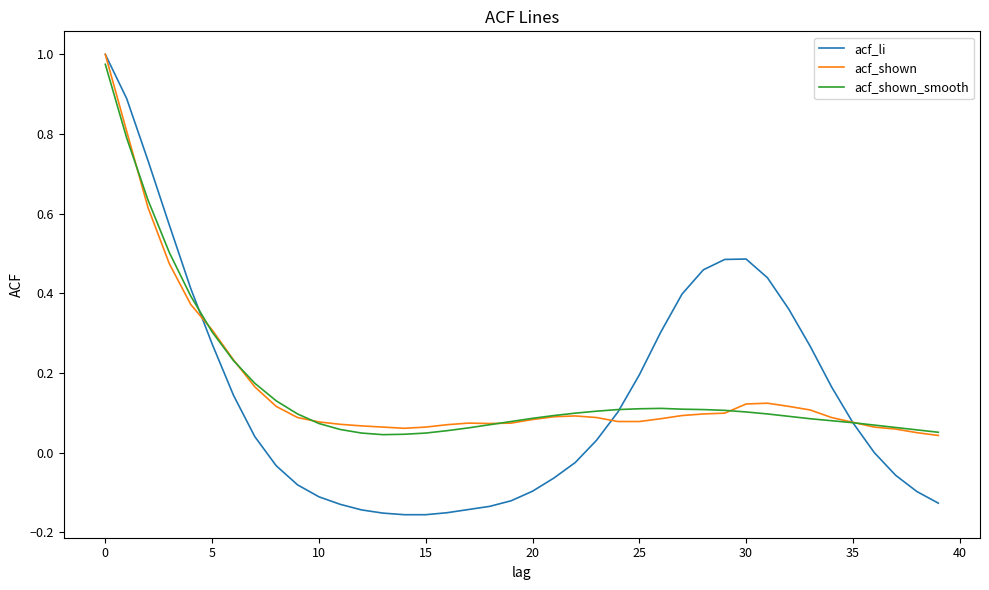

Which series has the widest spread of values?

acf_li